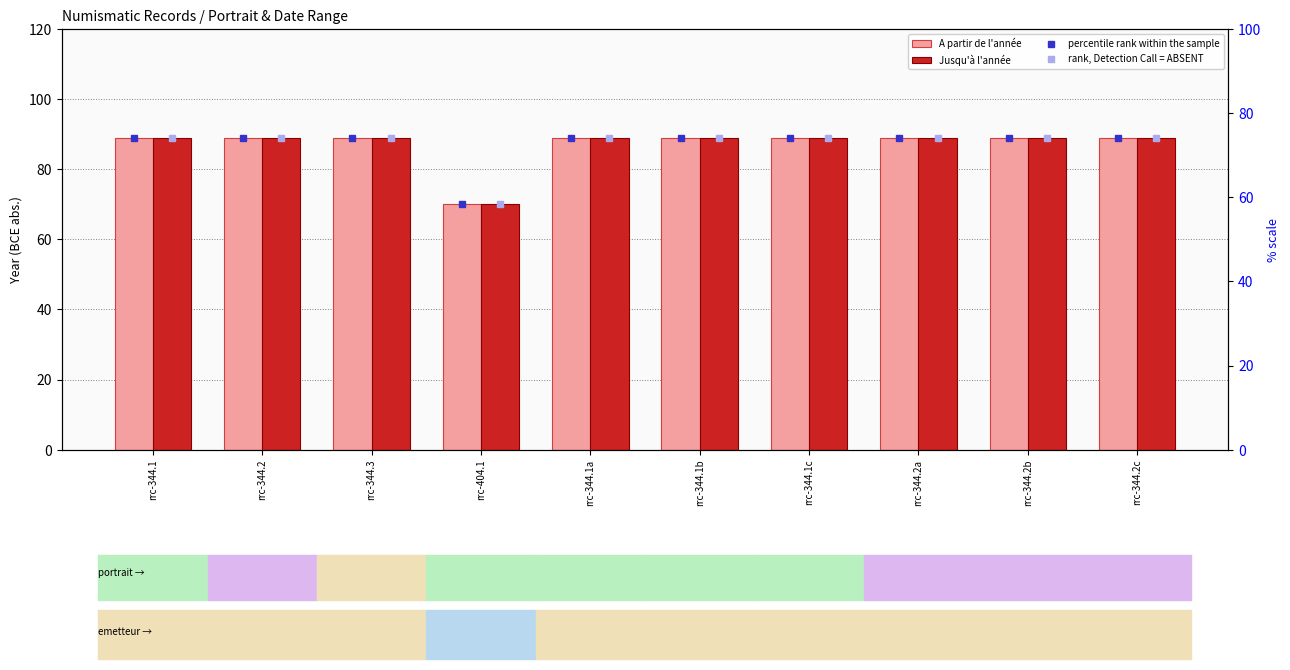

Reading left to right, transcribe all the data shown in this chart.

A partir de l'année: 89.0	89.0	89.0	70.0	89.0	89.0	89.0	89.0	89.0	89.0
Jusqu'à l'année: 89.0	89.0	89.0	70.0	89.0	89.0	89.0	89.0	89.0	89.0
percentile rank within the sample: 74.2	74.2	74.2	58.3	74.2	74.2	74.2	74.2	74.2	74.2
rank, Detection Call = ABSENT: 74.2	74.2	74.2	58.3	74.2	74.2	74.2	74.2	74.2	74.2